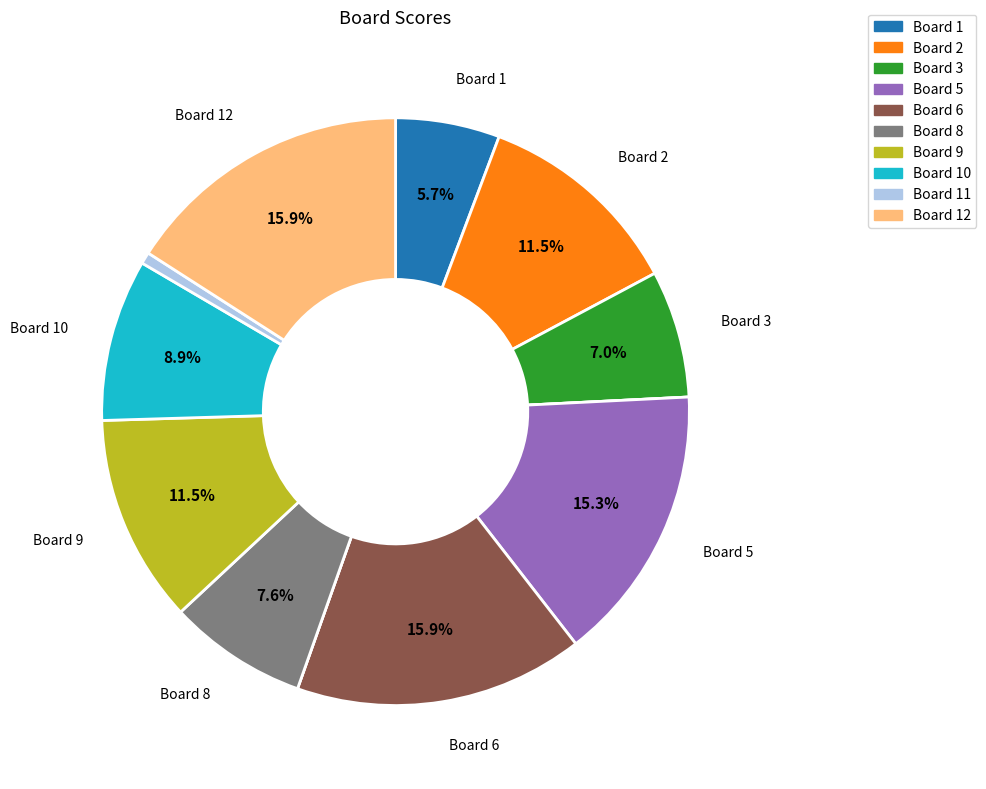

Does any single category account for the majority?

No